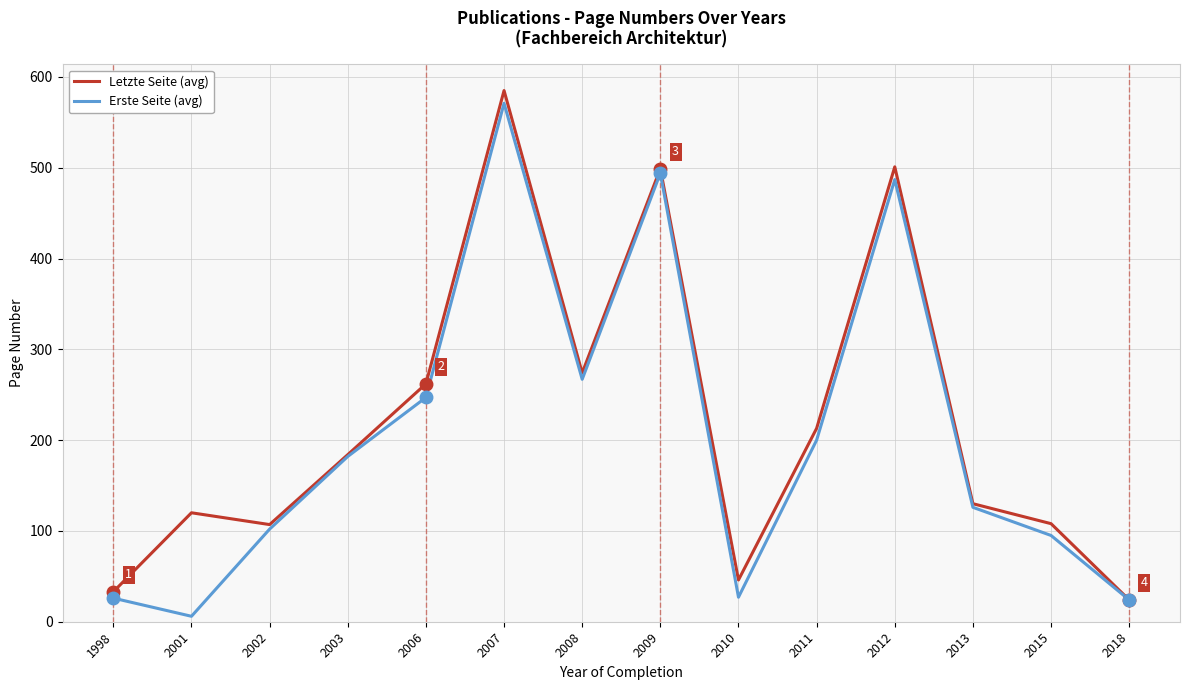

At which category is the sum across all series the highest?

2007